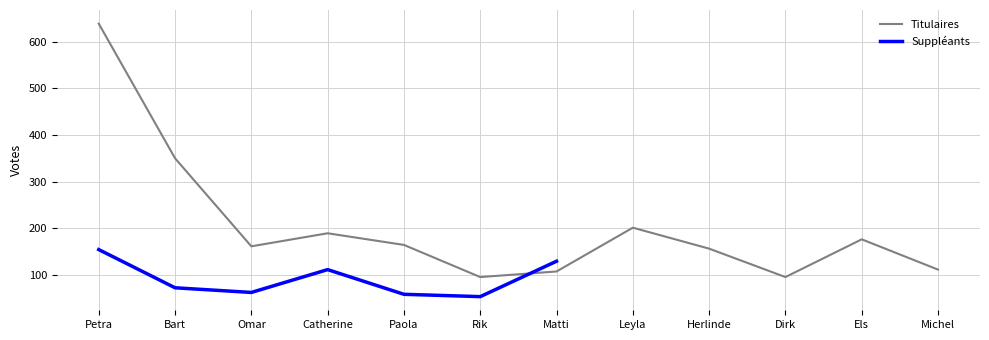

The Titulaires series shows 49 at Dirk. True or false?

False